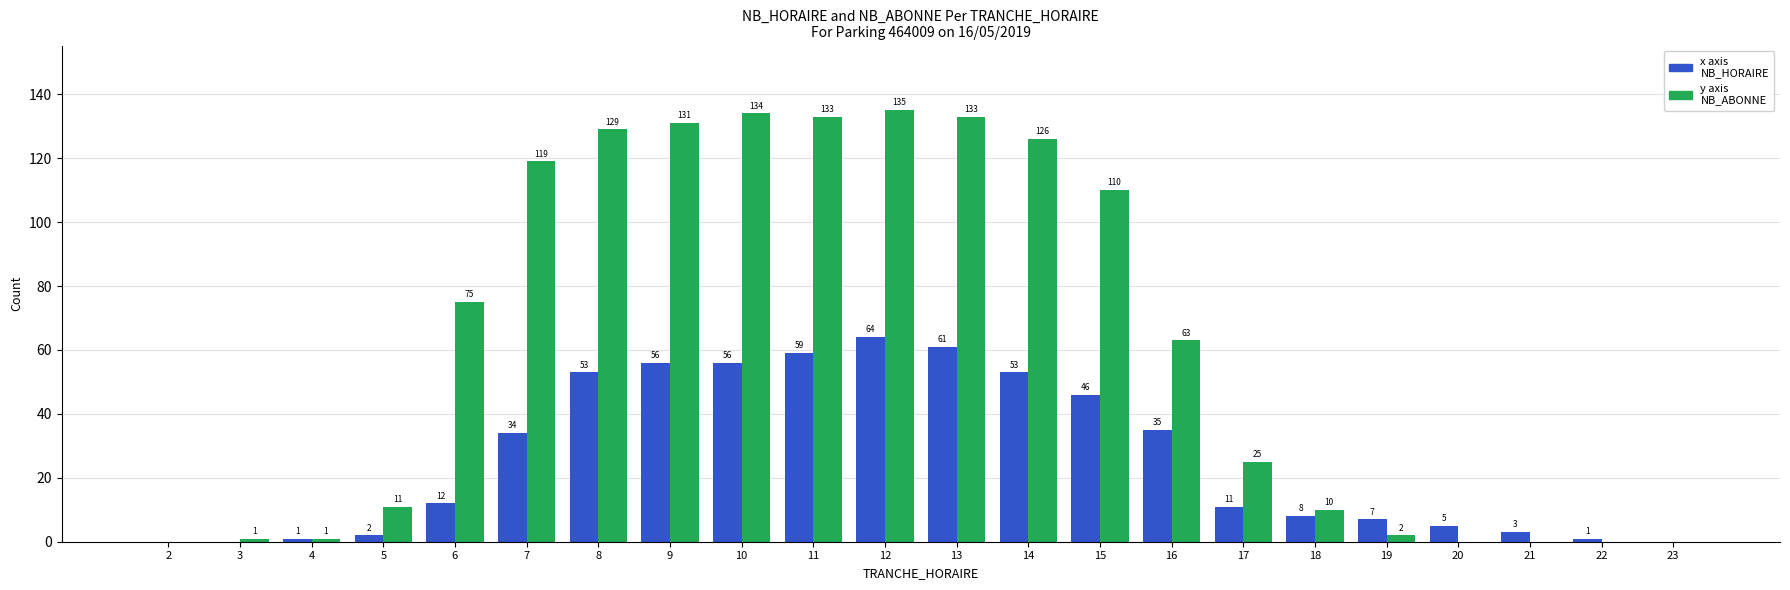

Reading right to left, list all the values displayed in this chart.

NB_HORAIRE: 23=0	22=1	21=3	20=5	19=7	18=8	17=11	16=35	15=46	14=53	13=61	12=64	11=59	10=56	9=56	8=53	7=34	6=12	5=2	4=1	3=0	2=0
NB_ABONNE: 23=0	22=0	21=0	20=0	19=2	18=10	17=25	16=63	15=110	14=126	13=133	12=135	11=133	10=134	9=131	8=129	7=119	6=75	5=11	4=1	3=1	2=0